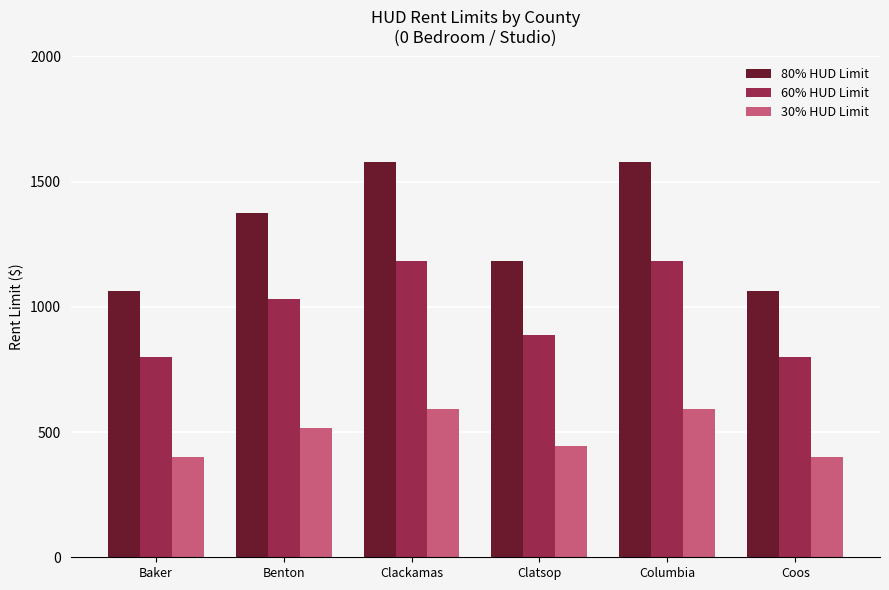

What is the sum of the 80% HUD Limit values at Clackamas and Clatsop?

2764